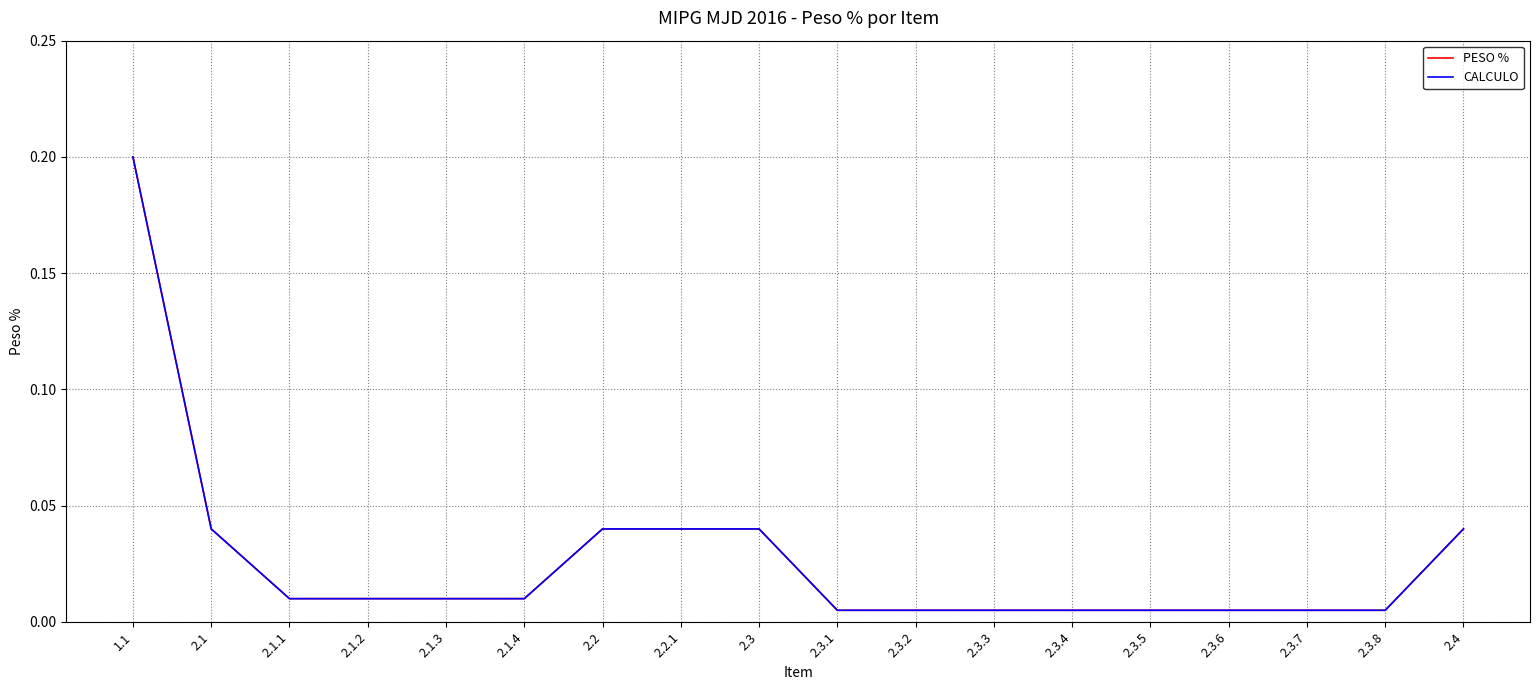

What is the sum of all CALCULO values?

0.5